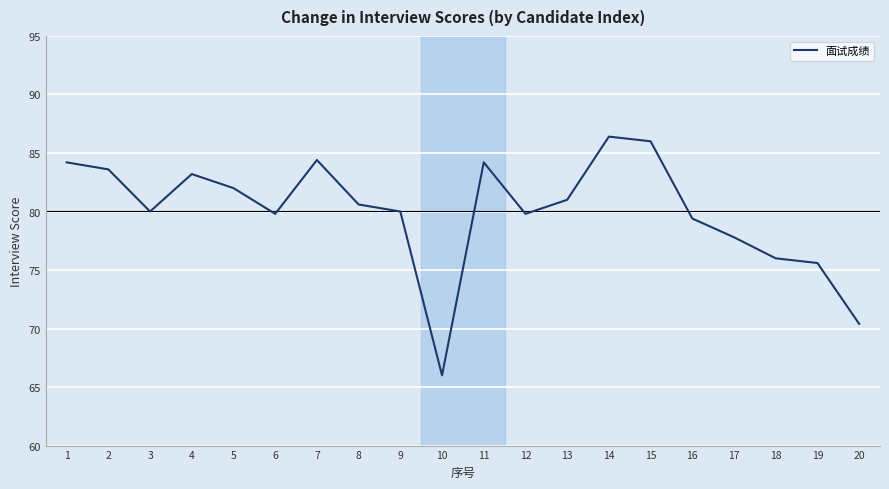

The value at 13 is 81.0. True or false?

True